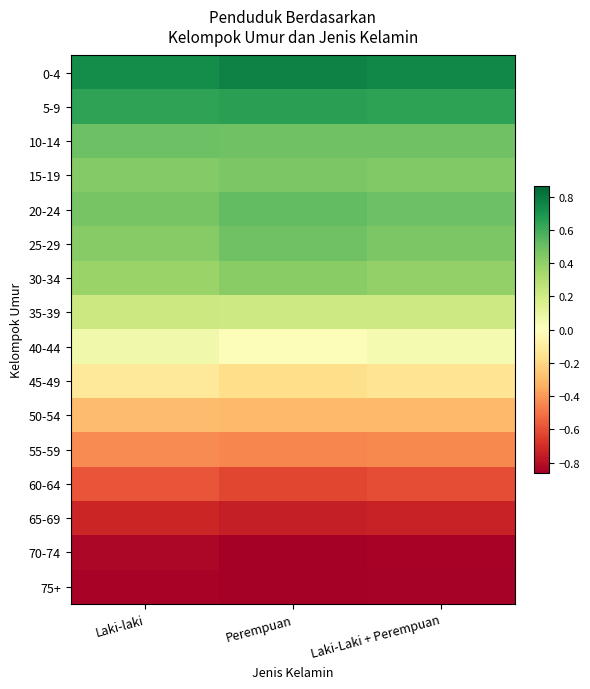

At which category is the sum across all series the highest?

Laki-laki